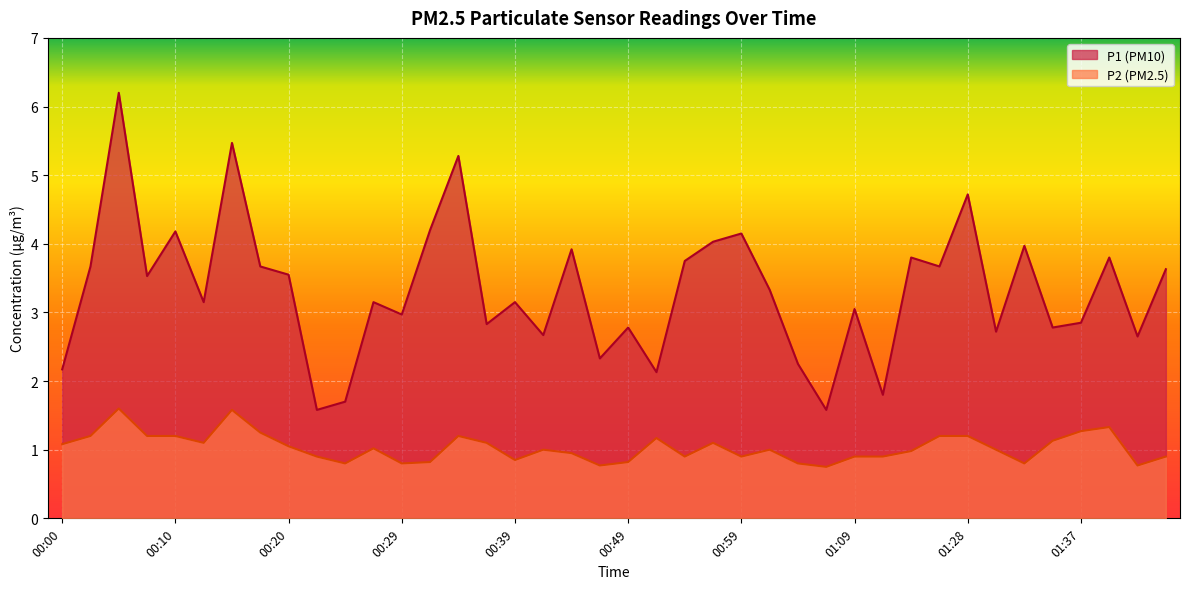

Which series has the largest total across all categories?

P1 (PM10)